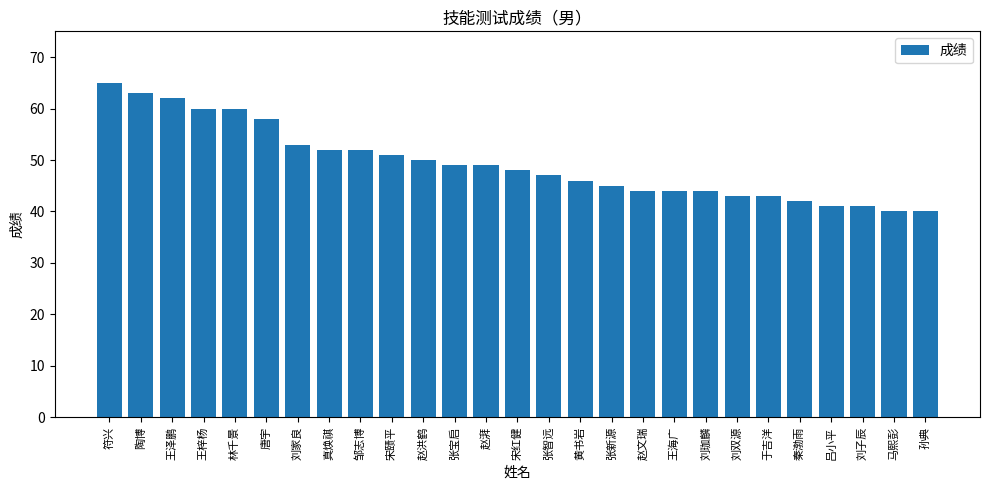

What is the label of the 18th bar from the right?

宋赜平